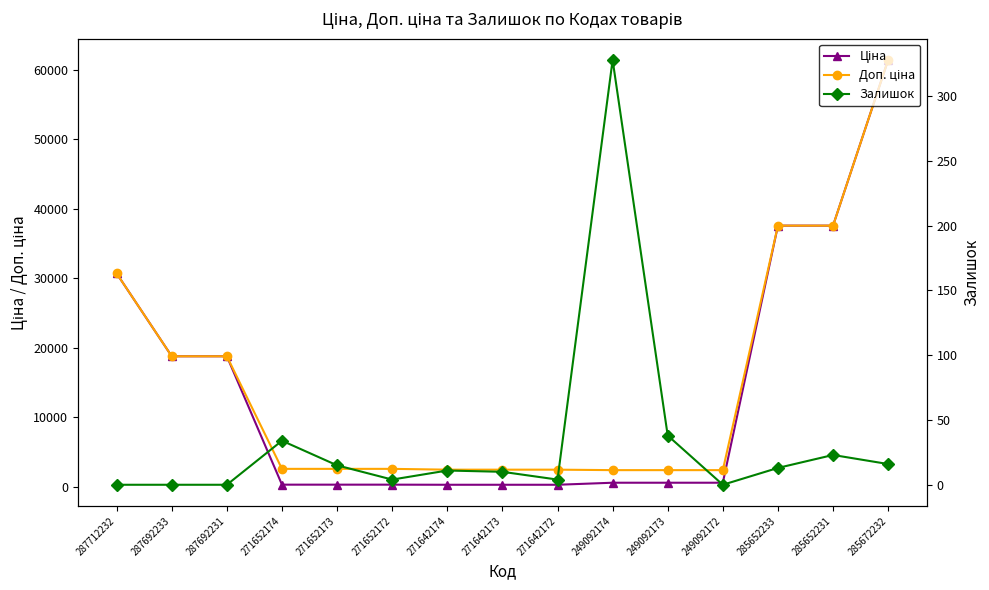

Count the number of data series in this chart.

3